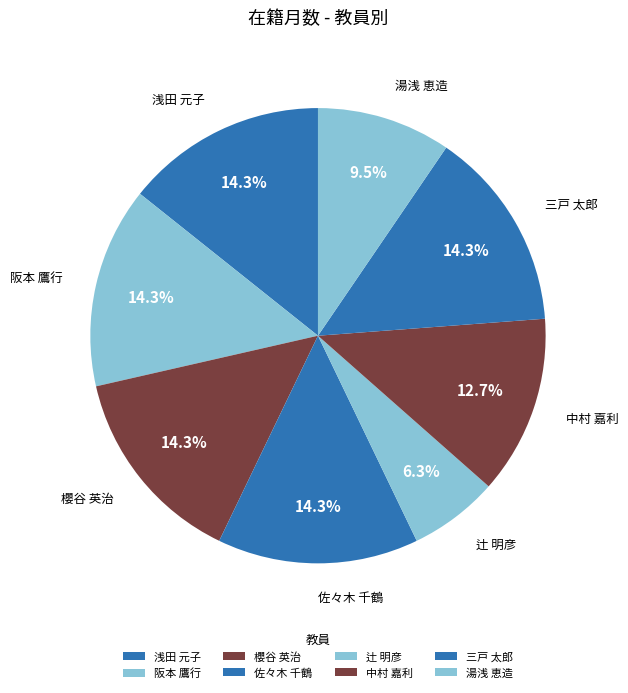

Is the sum of 三戸 太郎 and 湯浅 恵造 greater than half?

No